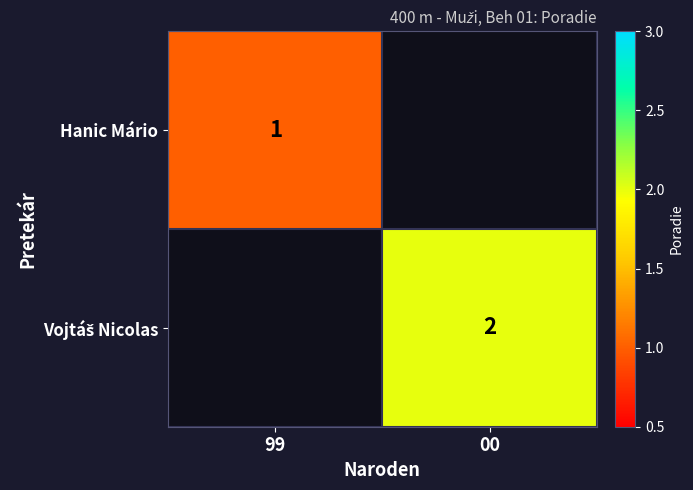

The Hanic Mário series shows 0 at 99. True or false?

False